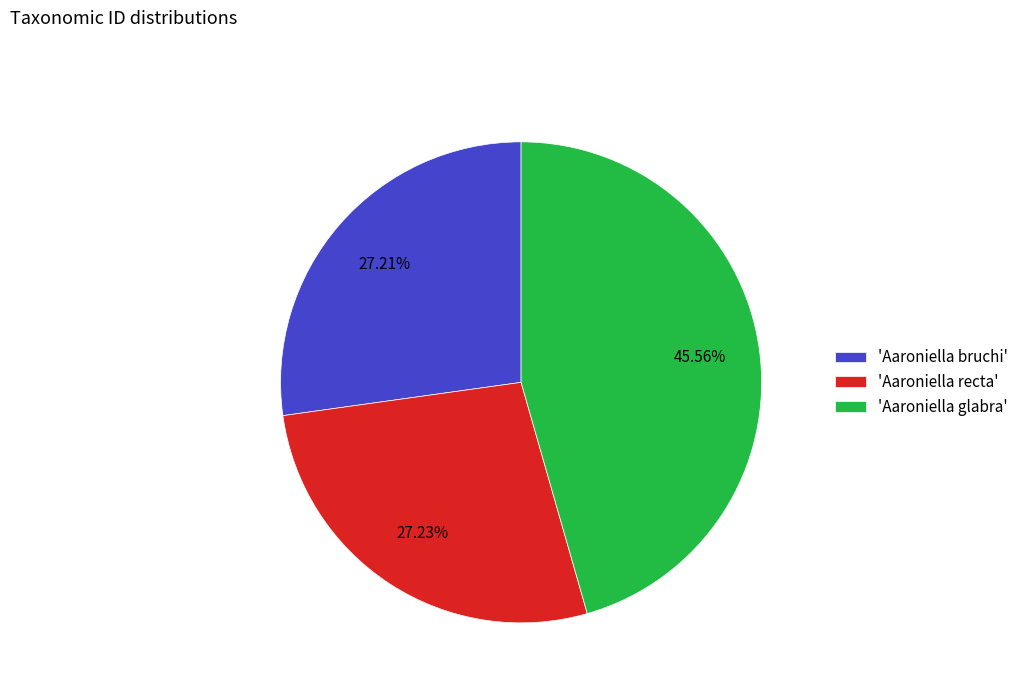

Between 'Aaroniella glabra' and 'Aaroniella bruchi', which is larger?

'Aaroniella glabra'